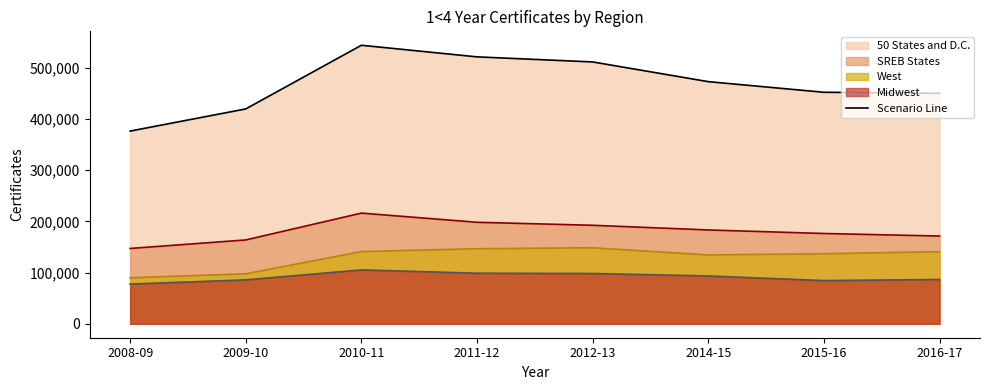

Reading left to right, list all the values displayed in this chart.

50 States and D.C. (line): 376115	419352	543599	520949	511051	472576	451858	449798
SREB States (line): 147043	163652	216036	198099	192288	183129	176228	171266
West (line): 89884	97577	140985	146494	148415	134375	136753	140794
Midwest (line): 77544	85754	105196	98714	98138	93359	84374	86464